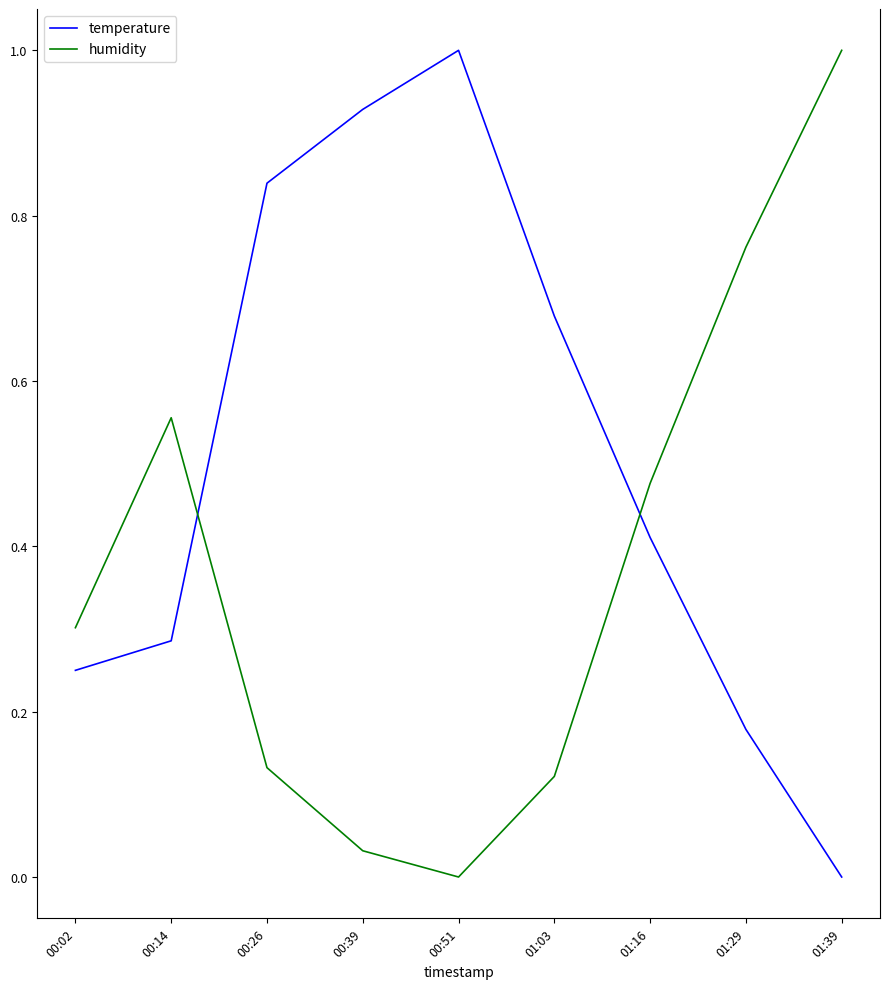

What is the total value across all series at 00:51?

1.0